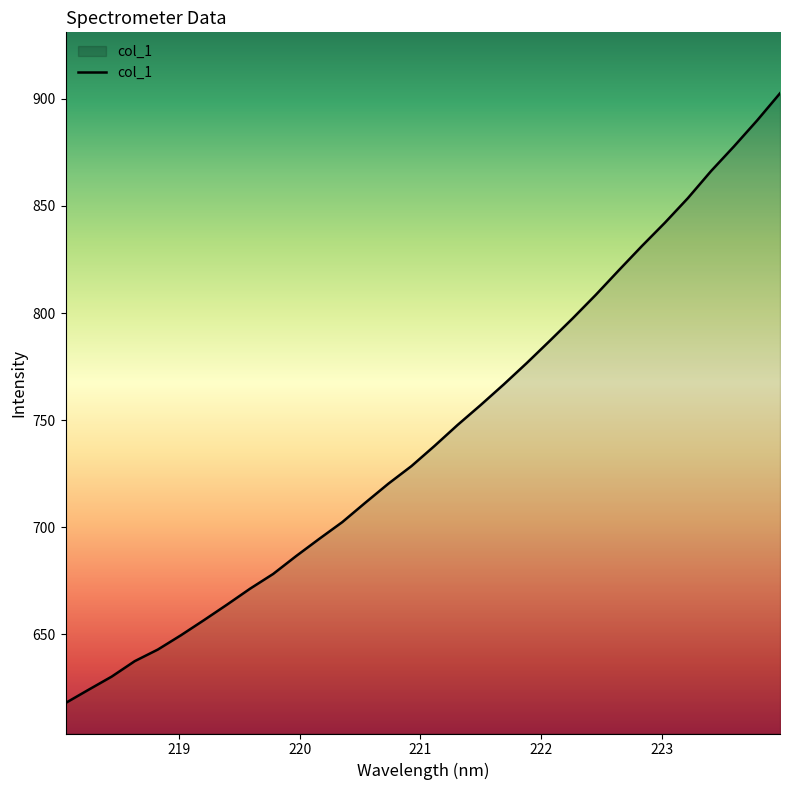

How many values exceed 737?

16